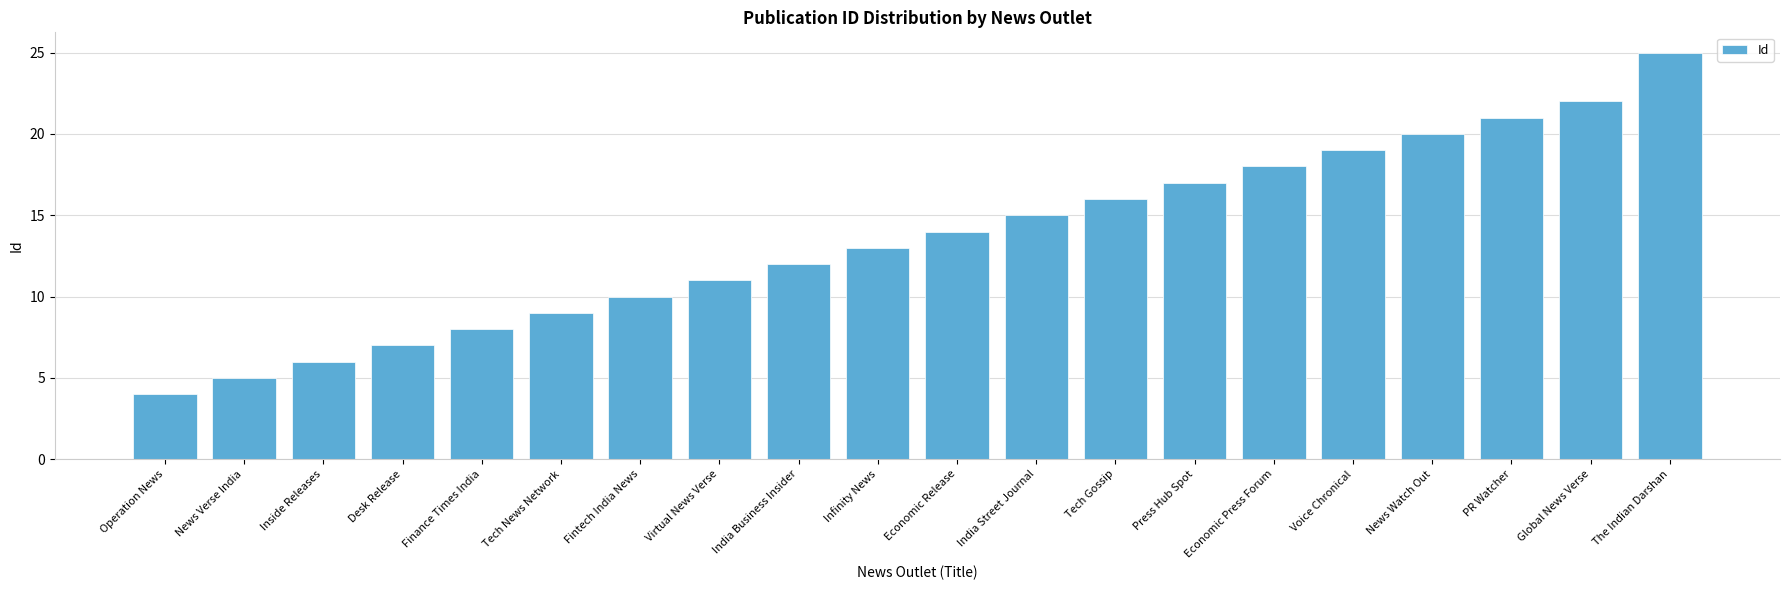

The chart shows a value of 25 at Economic Release. True or false?

False